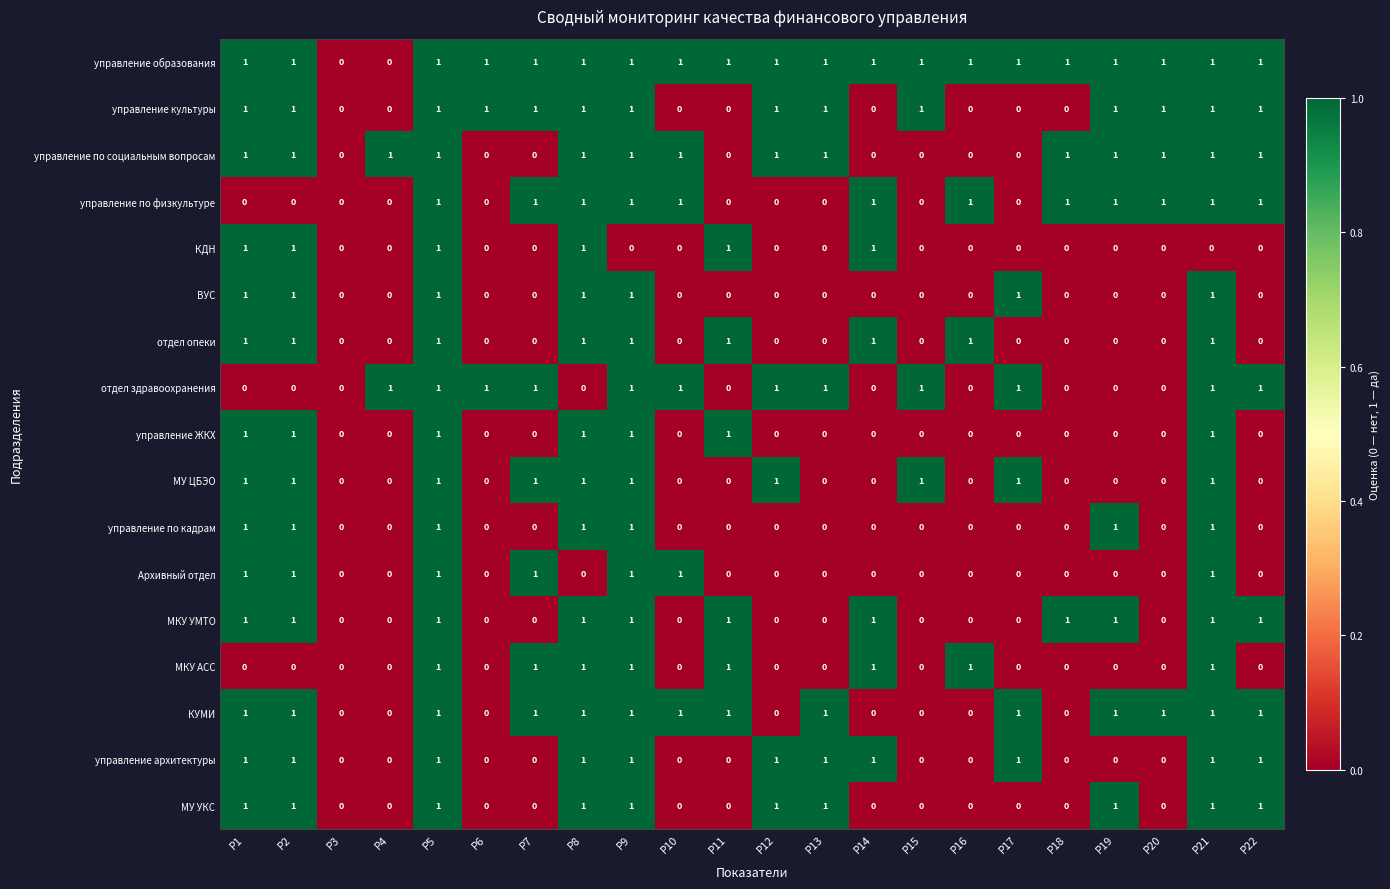

Is the value of управление по физкультуре at Р14 greater than the value of управление по кадрам at Р17?

Yes